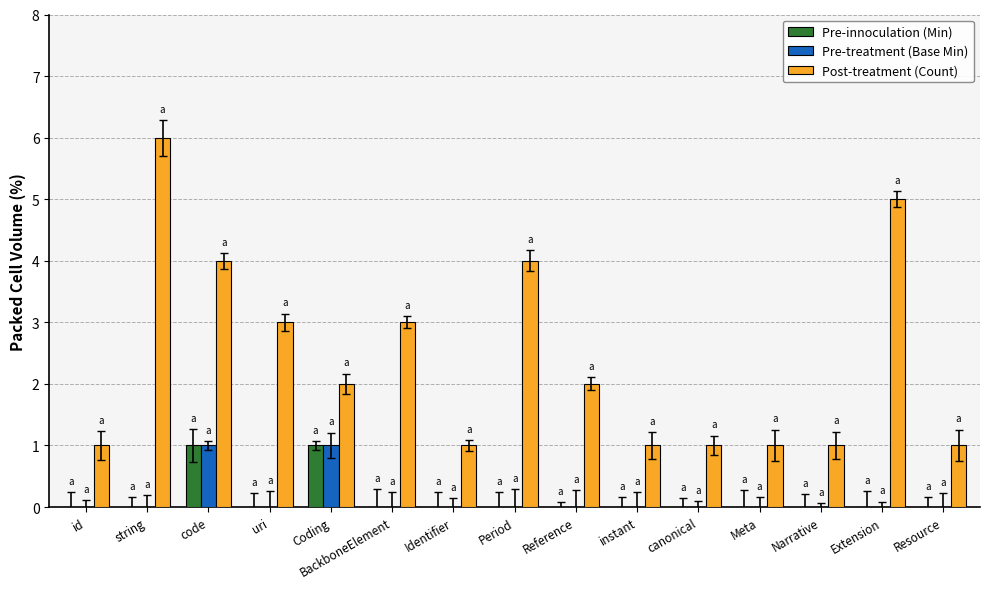

Between Period and canonical, which series saw the biggest shift?

Post-treatment (Count)